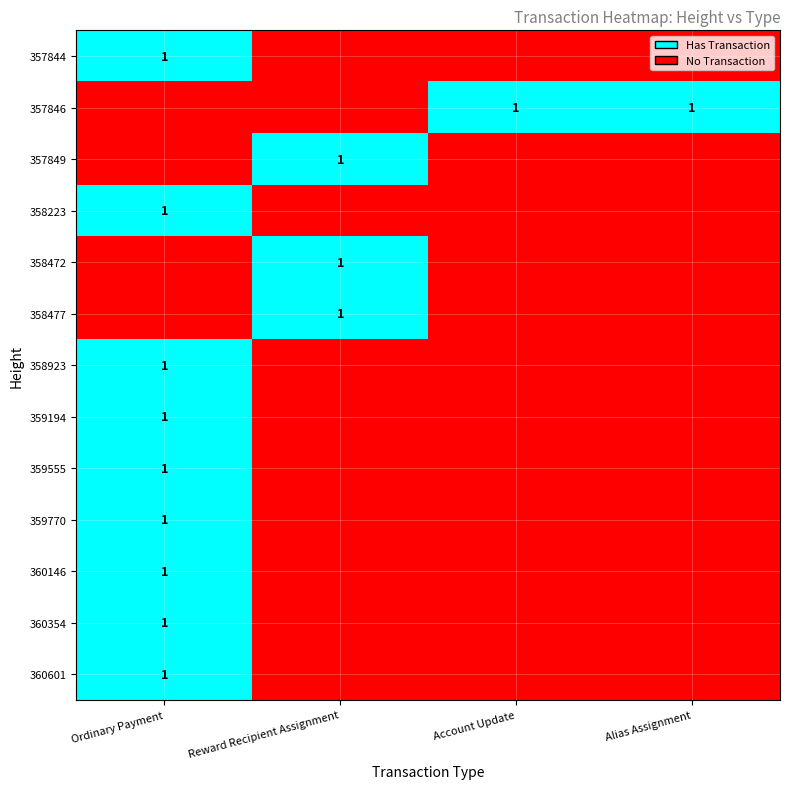

At which category is the sum across all series the highest?

Ordinary Payment